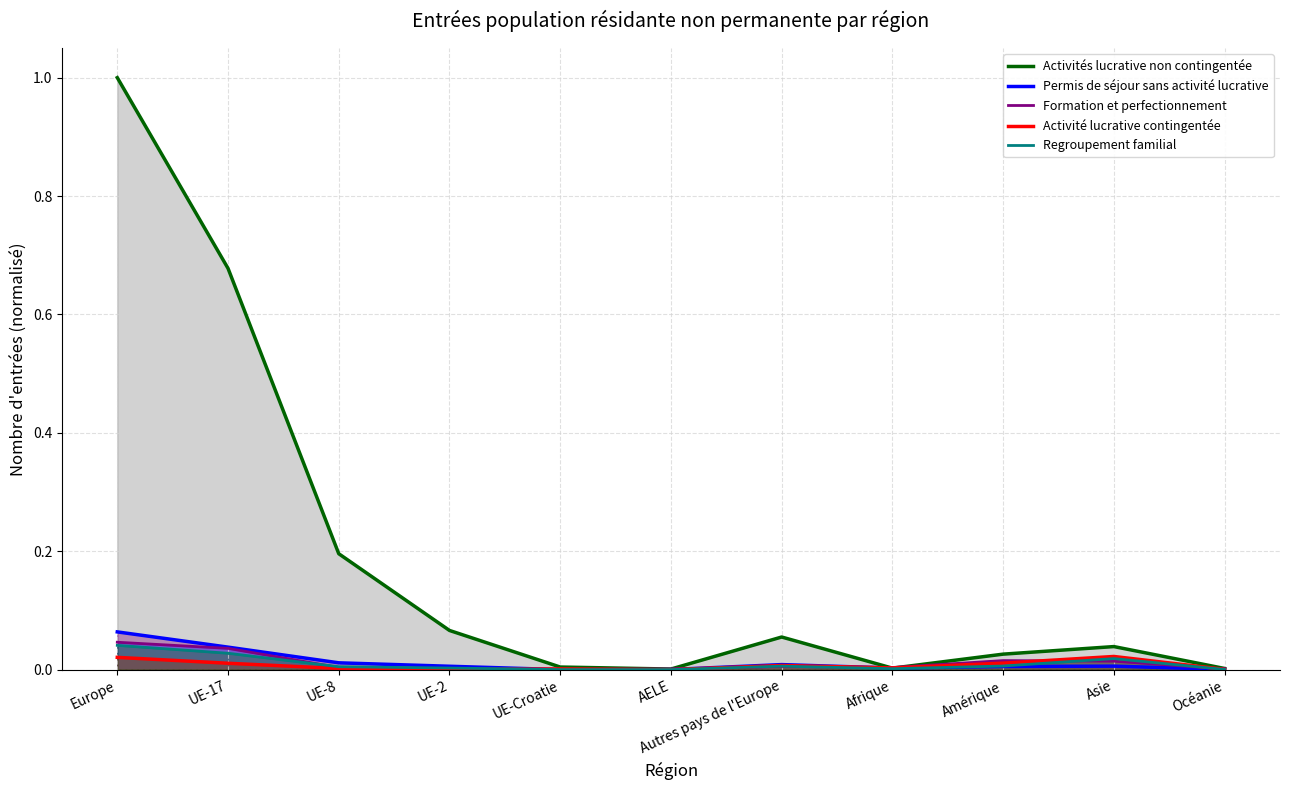

How many categories are shown in the chart?

11